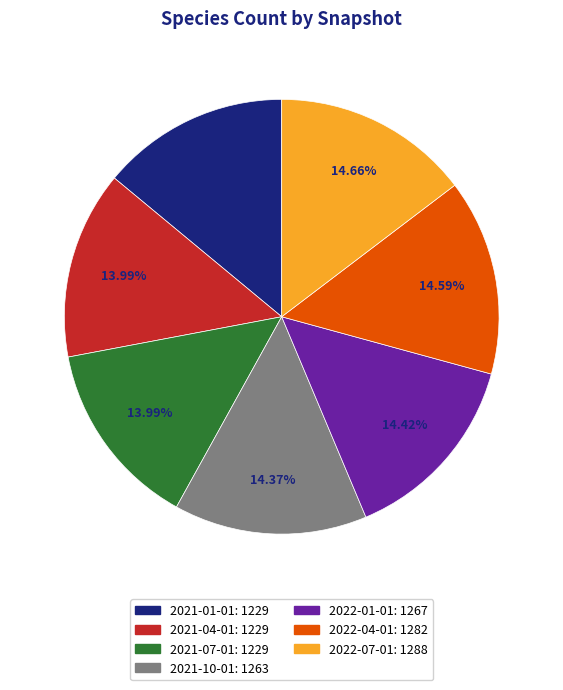

What percentage is the 2021-01-01 slice, to the nearest percent?

14%